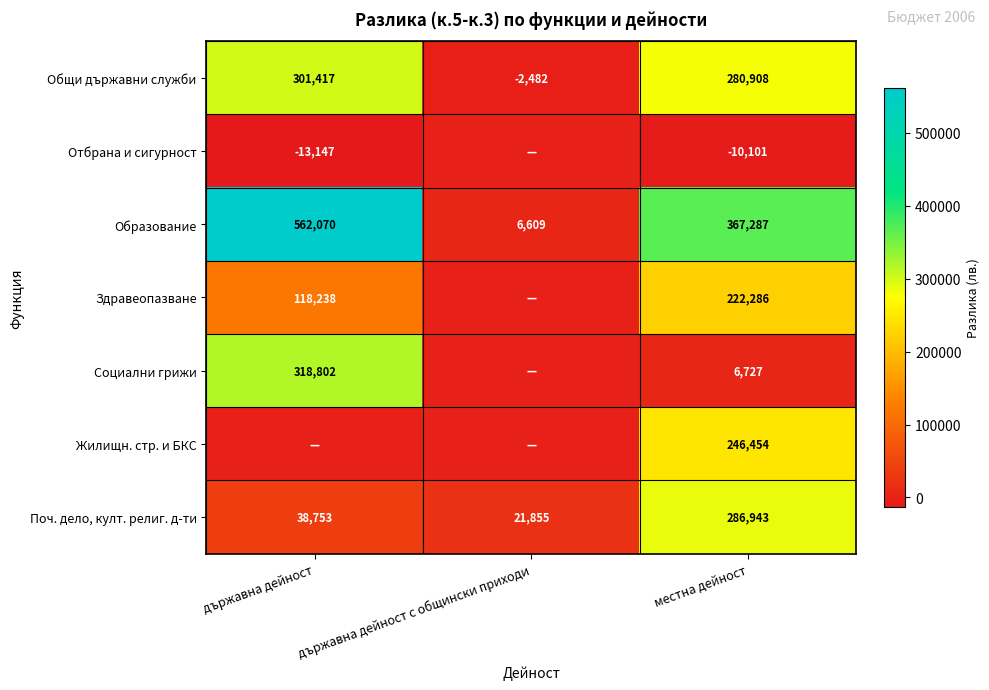

What is the sum of all Поч. дело, култ. религ. д-ти values?

347551